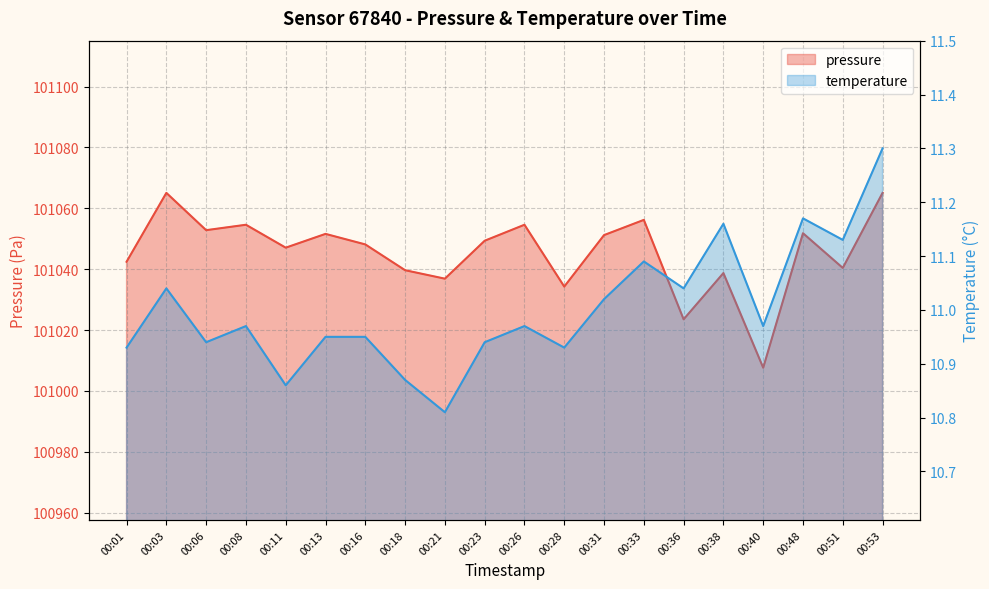

True or false: temperature has more than 1 points higher than both neighbors.

True